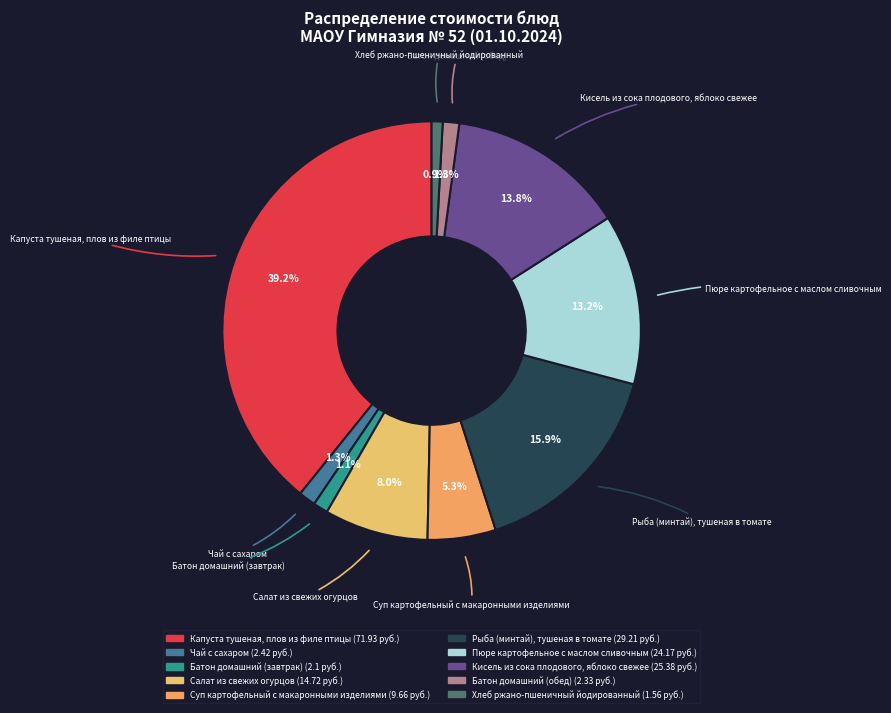

Combined, do Капуста тушеная, плов из филе птицы and Пюре картофельное с маслом сливочным account for over 50%?

Yes